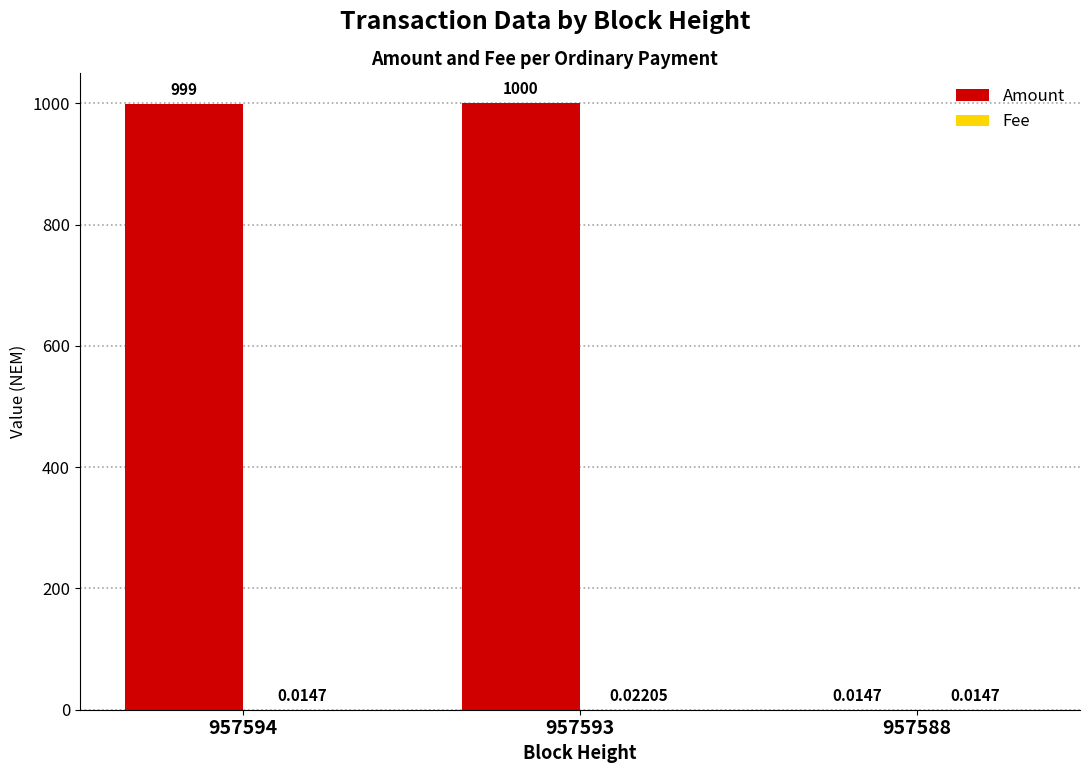

At which category does the chart reach its peak across all series?

957593